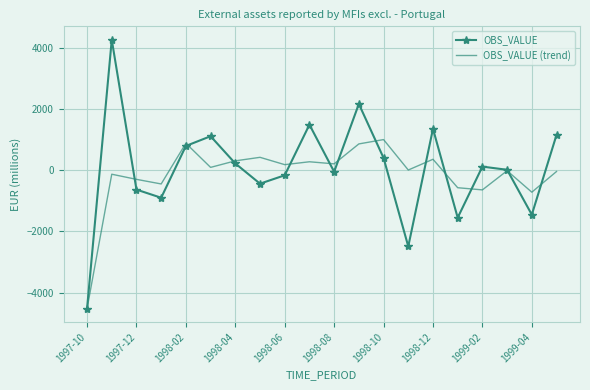

Which series has the largest range (max minus min)?

OBS_VALUE